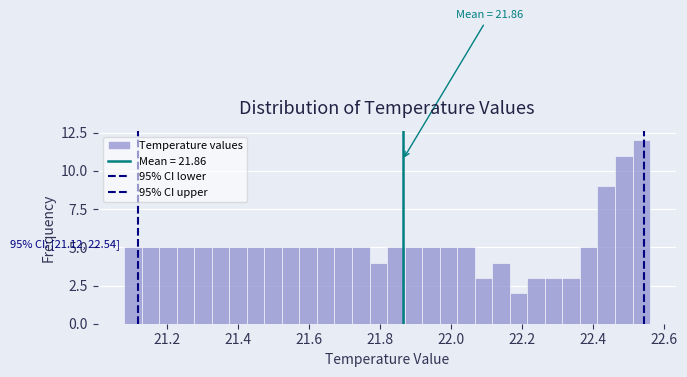

Read against the x-axis, roughly where is the centre of the tallest bar?

22.54